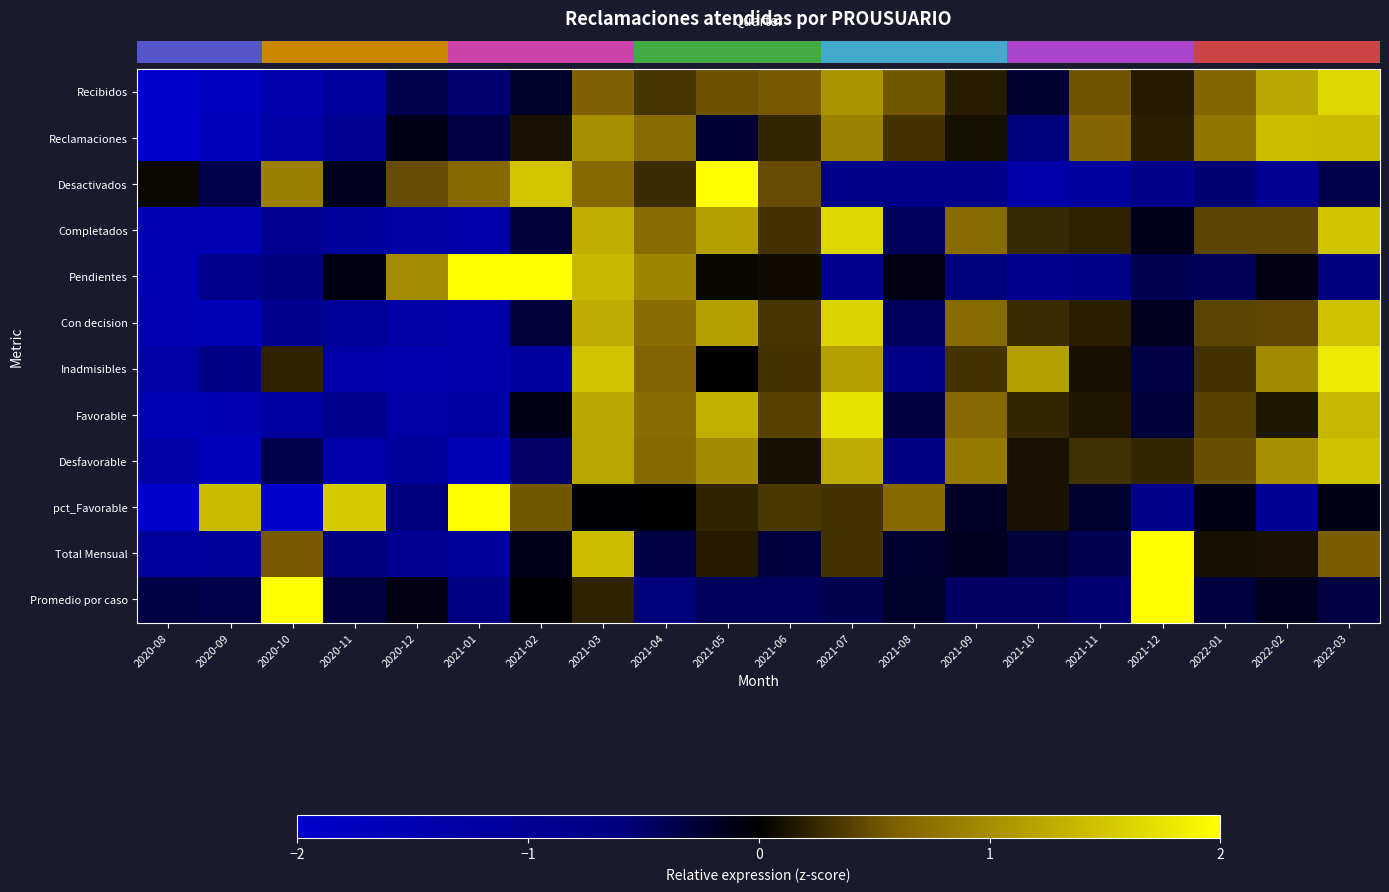

Between 2021-01 and 2020-09, which is larger?

2021-01